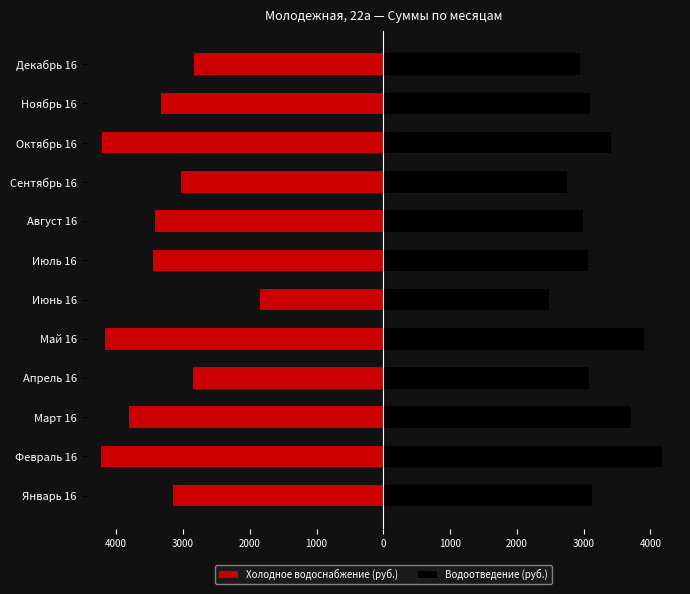

What is the sum of all Холодное водоснабжение (руб.) values?

-40286.9